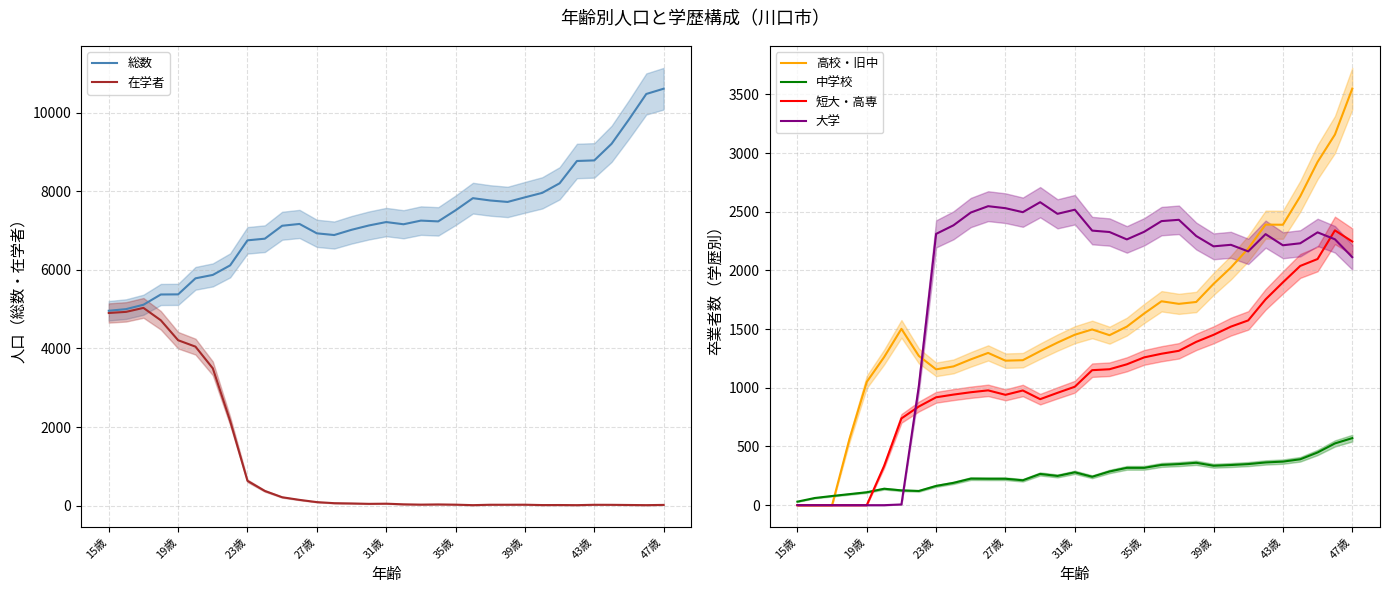

How many categories are shown in the chart?

33